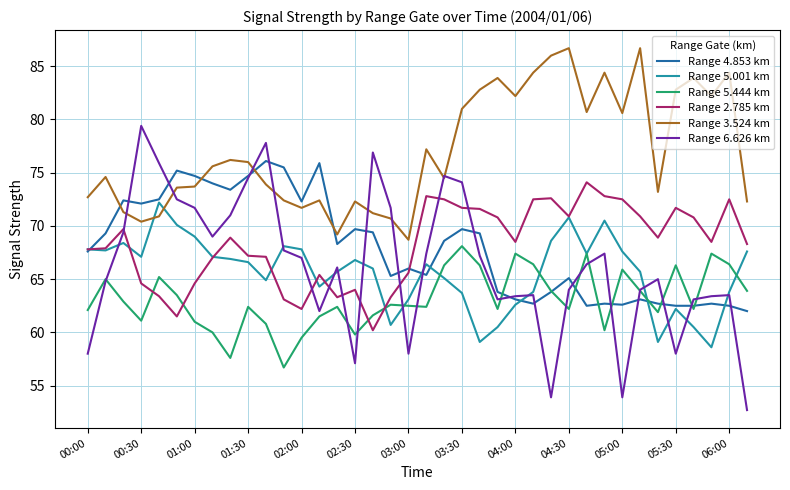

Which series has the widest spread of values?

Range 6.626 km